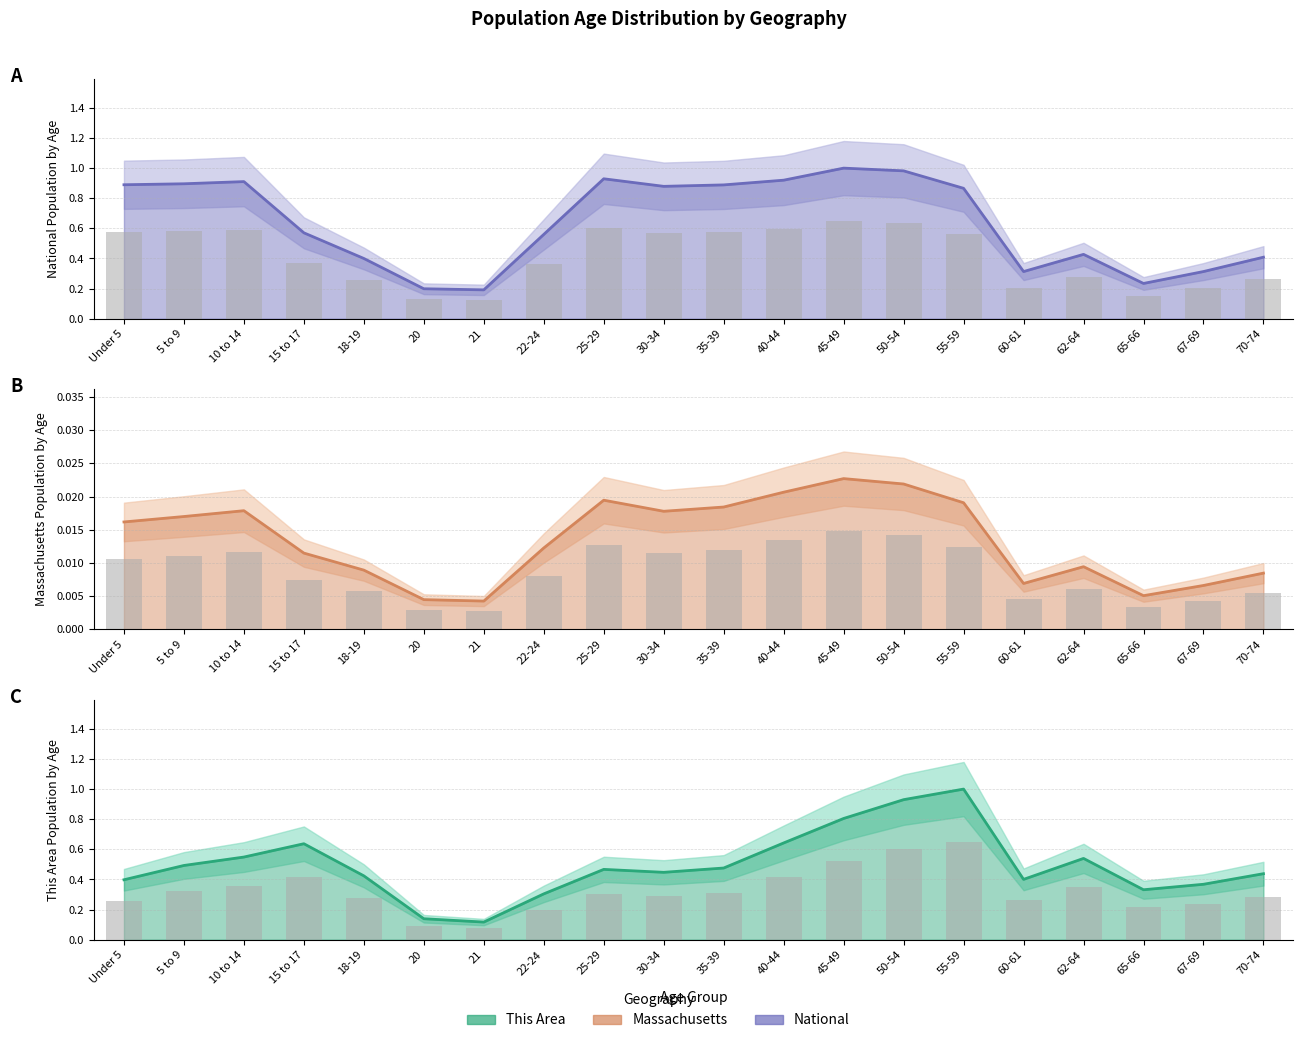

The value of Massachusetts line at 30-34 is 0.0. True or false?

True